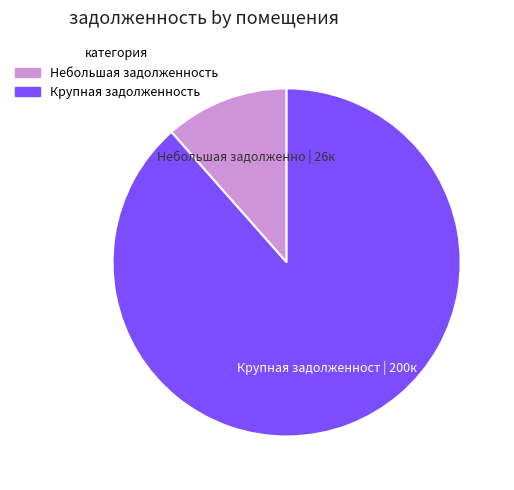

Is there a majority slice in this chart?

Yes